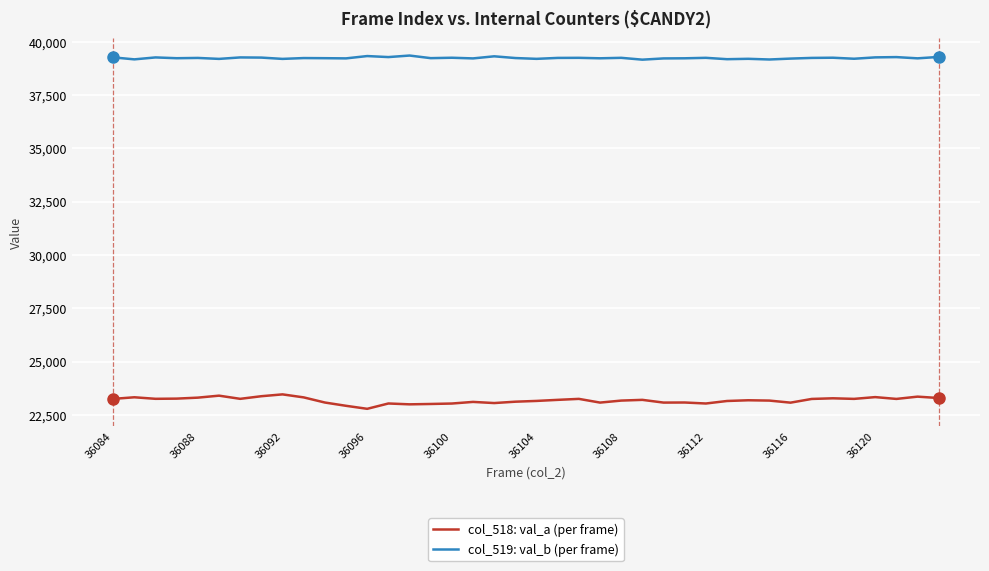

True or false: col_519: val_b (per frame) and col_518: val_a (per frame) intersect in this chart.

False